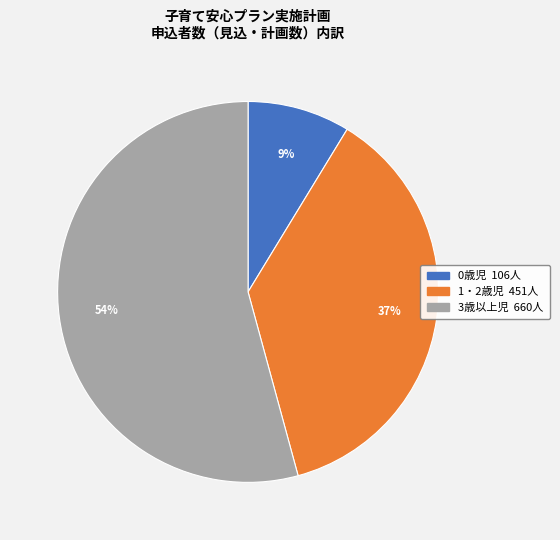

True or false: 3歳以上児 accounts for 63% of the total.

False